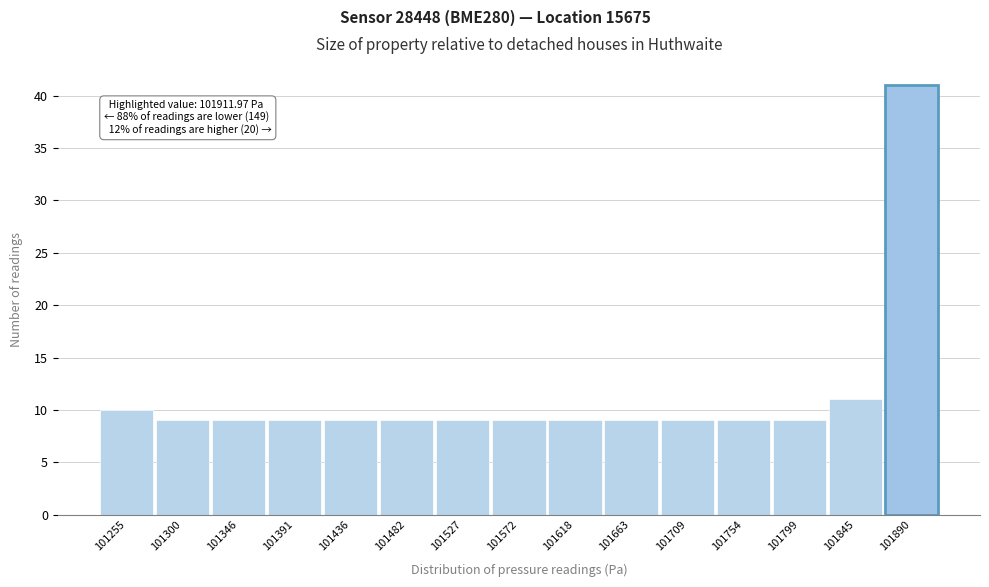

Reading left to right, what are all the values shown in this chart?

10	9	9	9	9	9	9	9	9	9	9	9	9	11	41